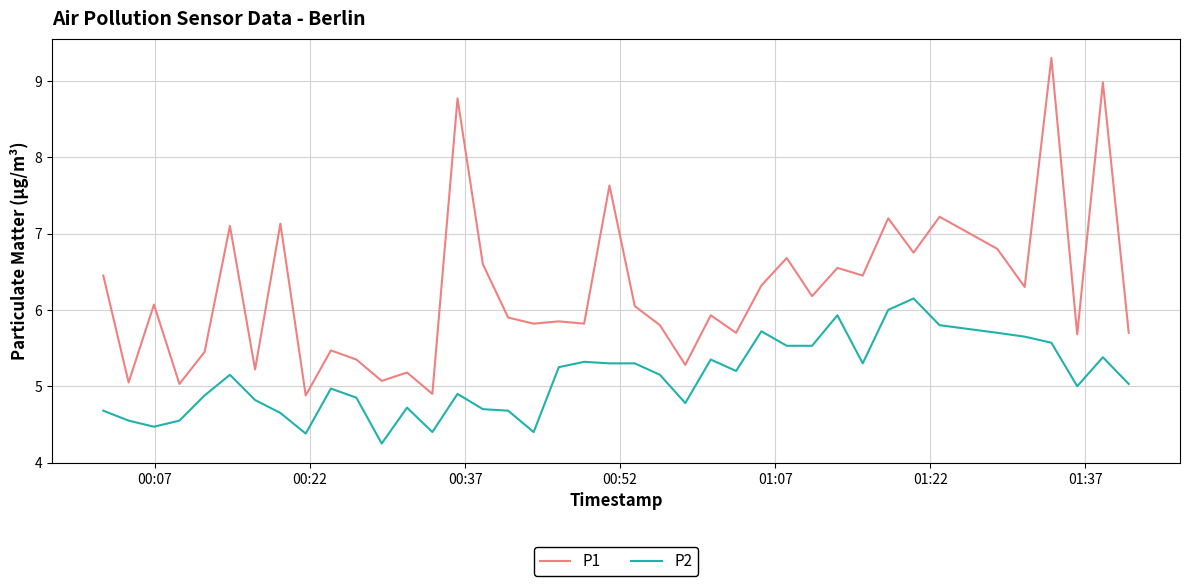

Which series has the largest total across all categories?

P1